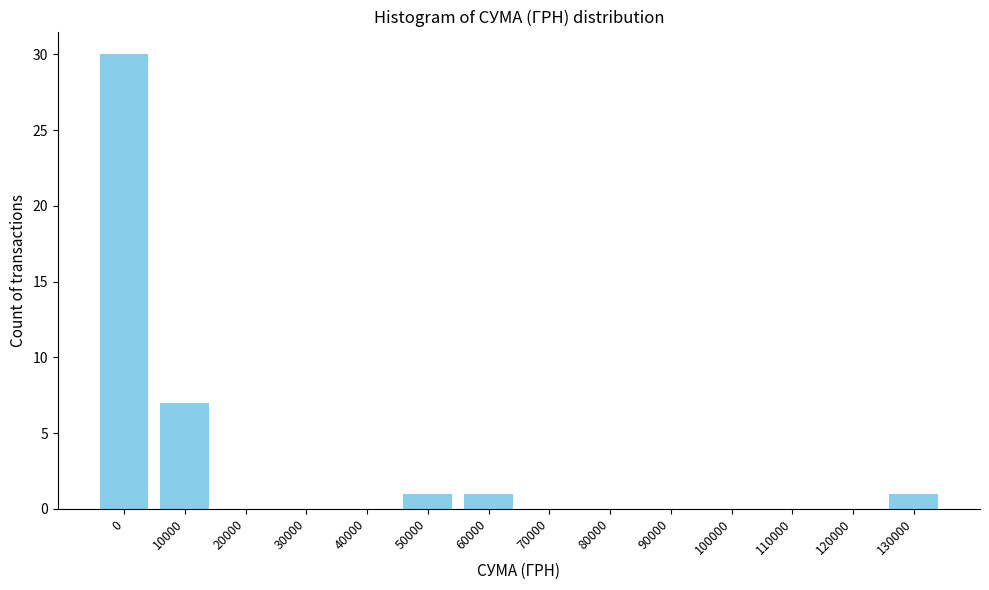

Reading left to right, extract all data points from this chart.

0=30	10000=7	20000=0	30000=0	40000=0	50000=1	60000=1	70000=0	80000=0	90000=0	100000=0	110000=0	120000=0	130000=1